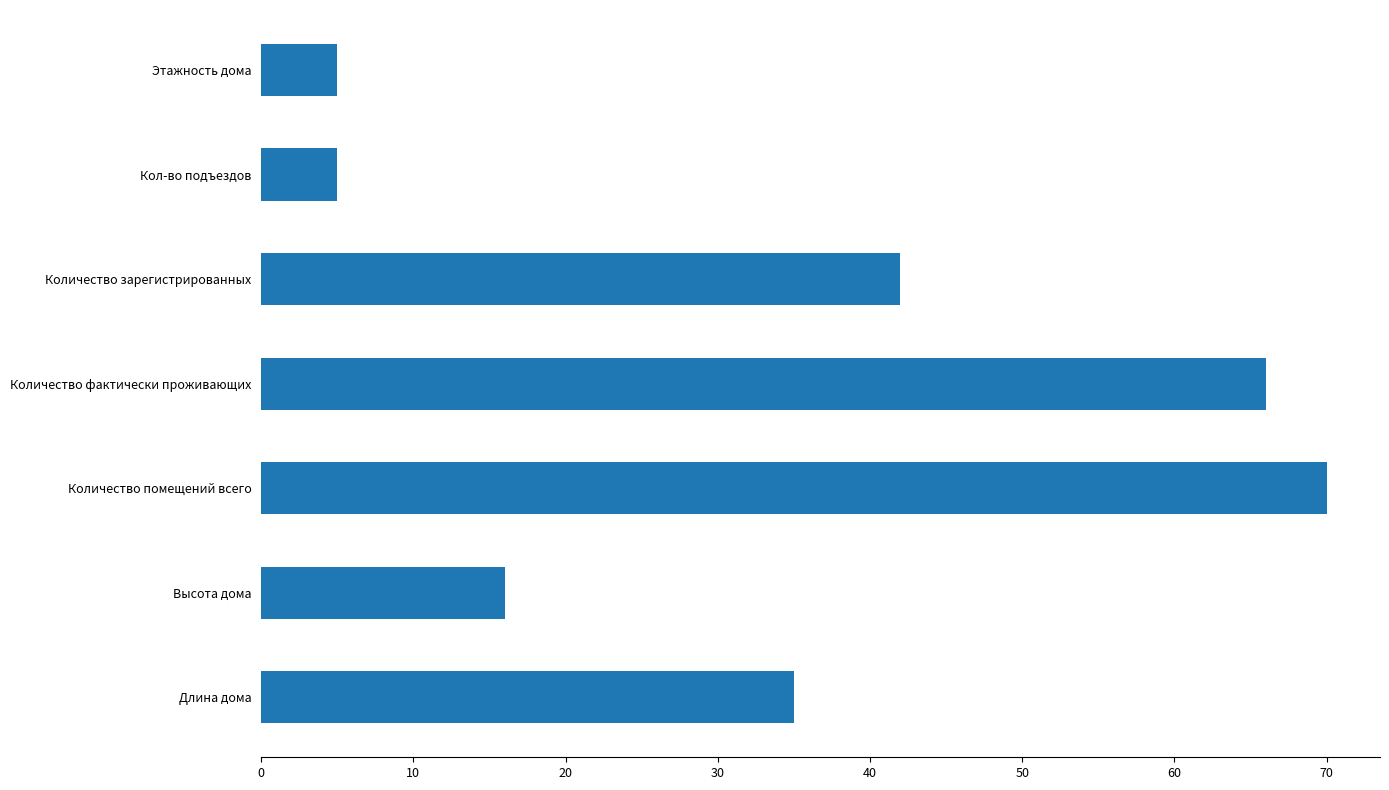

Is it true that the value at Этажность дома is 5?

True